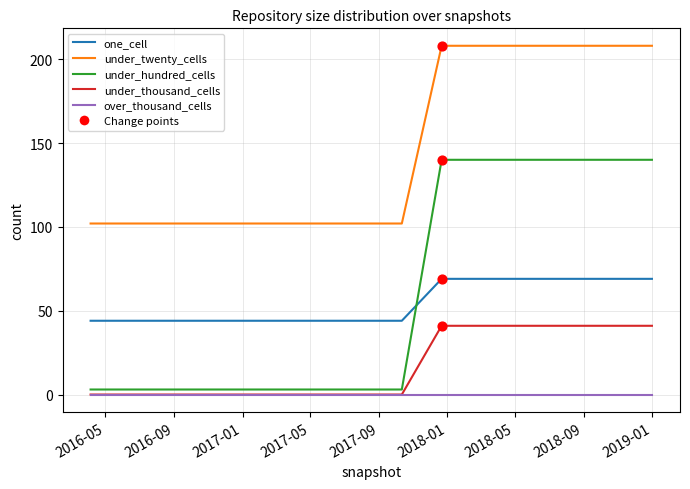

Which series has the largest total across all categories?

under_twenty_cells